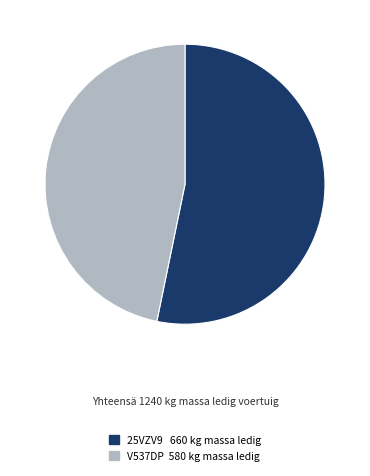

Is it true that 25VZV9 is 53% of the pie?

True